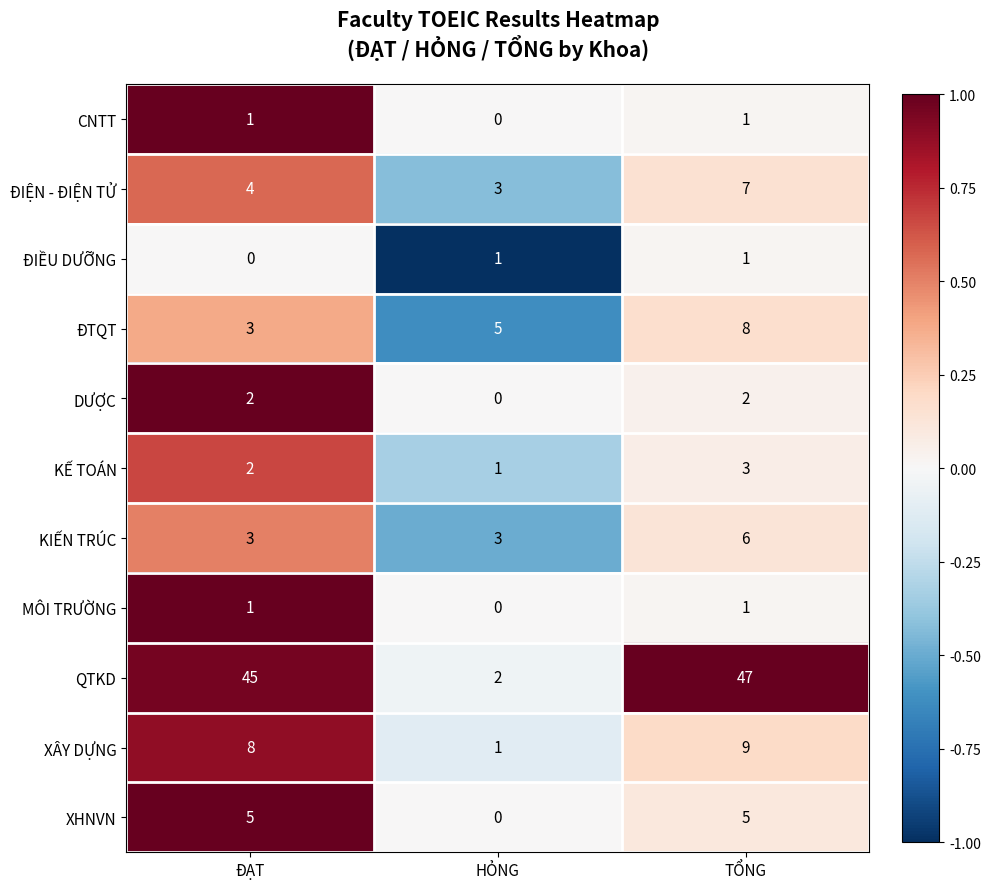

What is the sum of the XHNVN values at TỔNG and HỎNG?

5